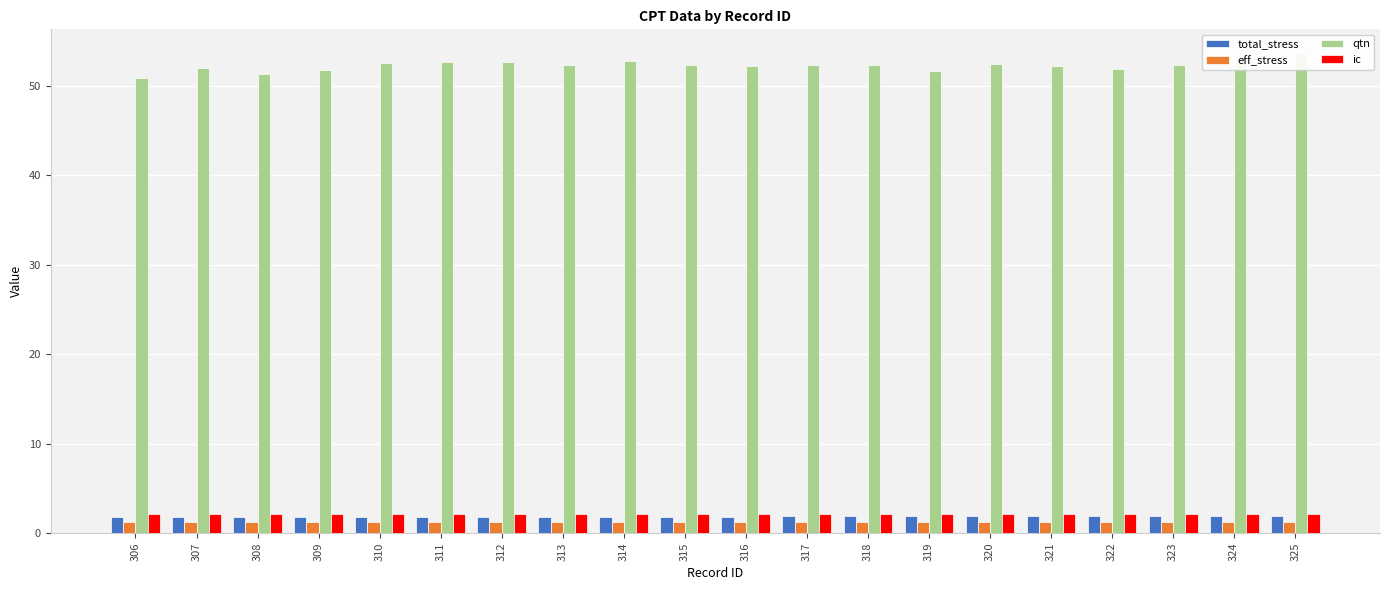

Is it true that total_stress equals 1.9 at 323?

True